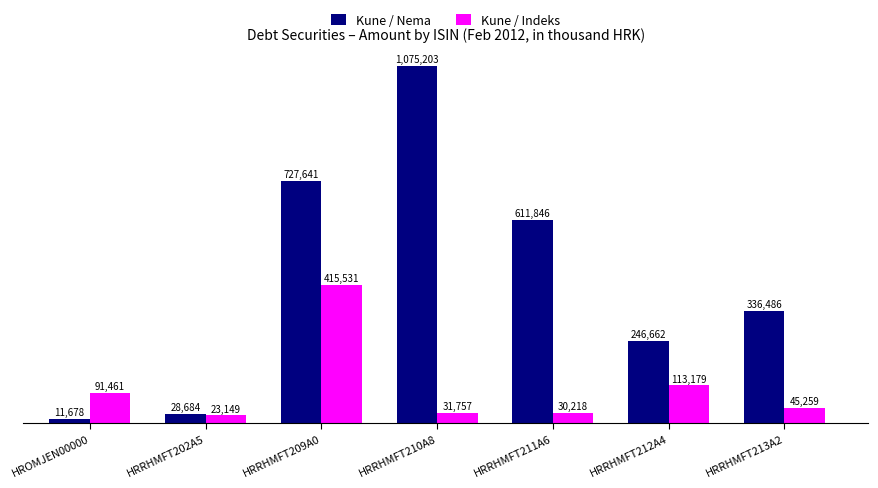

Are the bars horizontal?

No